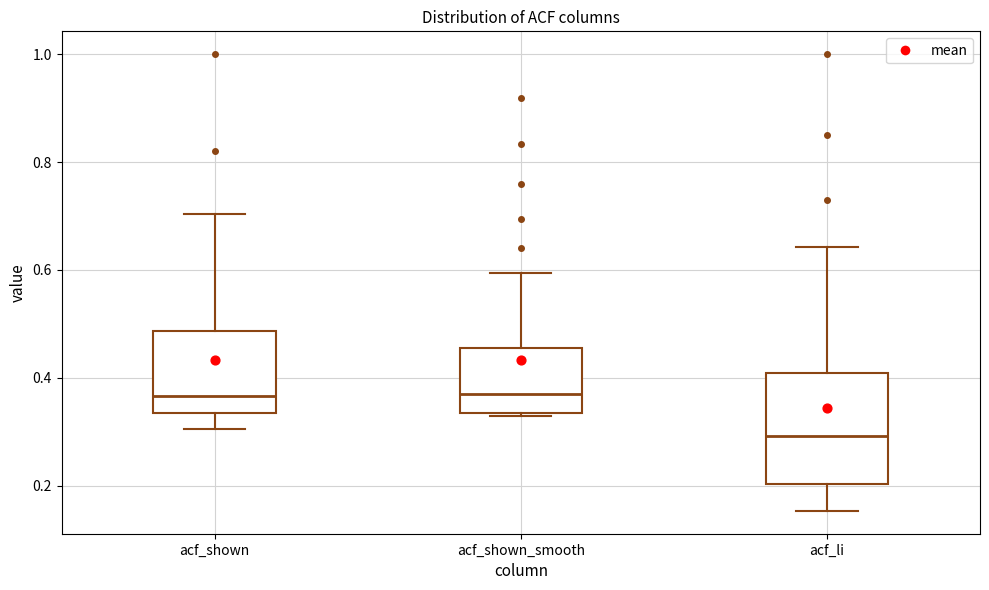

Reading left to right, transcribe this box plot: for each box, give where its median line is, the range the box spans, and where its two whiskers end, as read against the y-axis. The values are not printed on the chart, so give them approximately, as read against the axis.

acf_shown: median 0.36, box 0.34 to 0.48, whiskers 0.30 to 0.70
acf_shown_smooth: median 0.38, box 0.34 to 0.46, whiskers 0.32 to 0.60
acf_li: median 0.30, box 0.20 to 0.40, whiskers 0.16 to 0.64